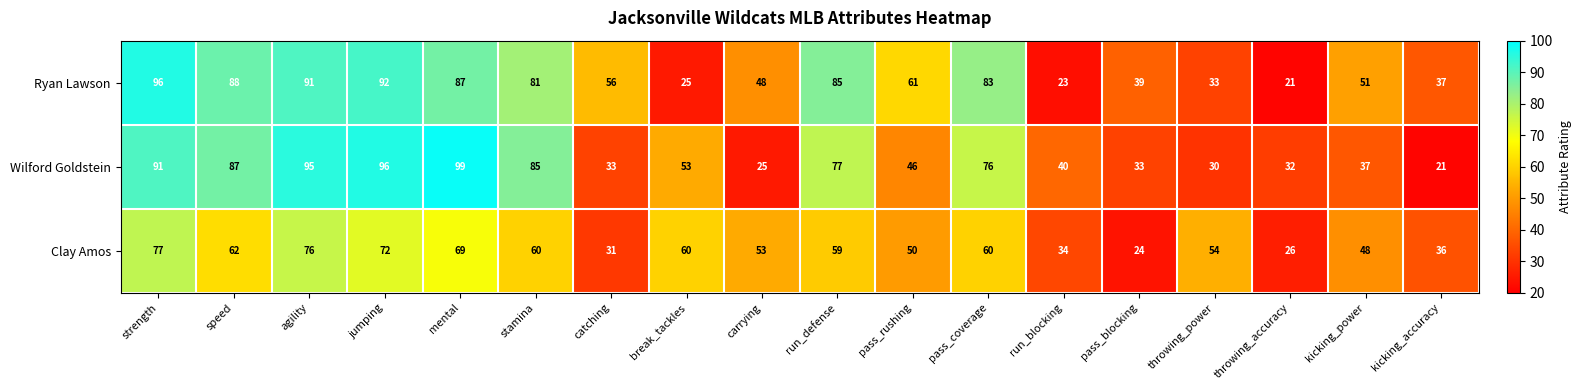

At how many categories does at least one series exceed 62?

8